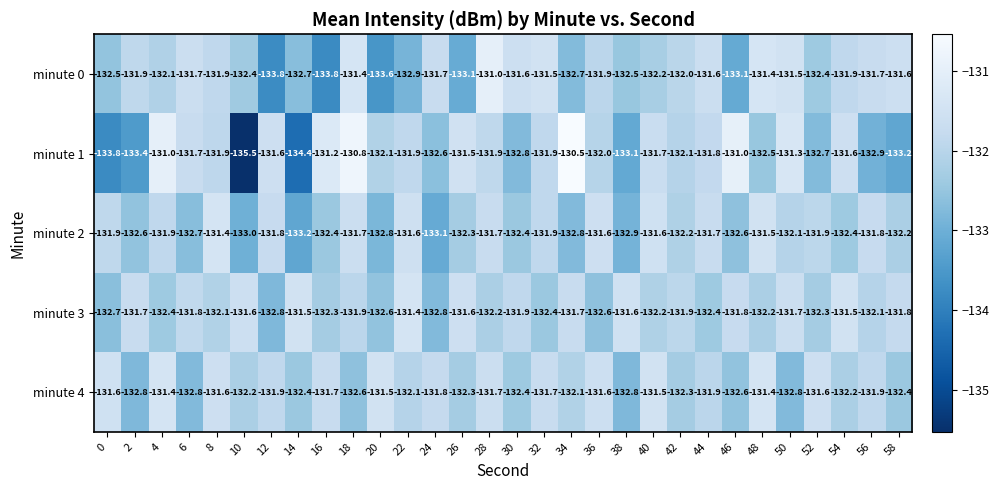

At how many categories does at least one series exceed -132?

30